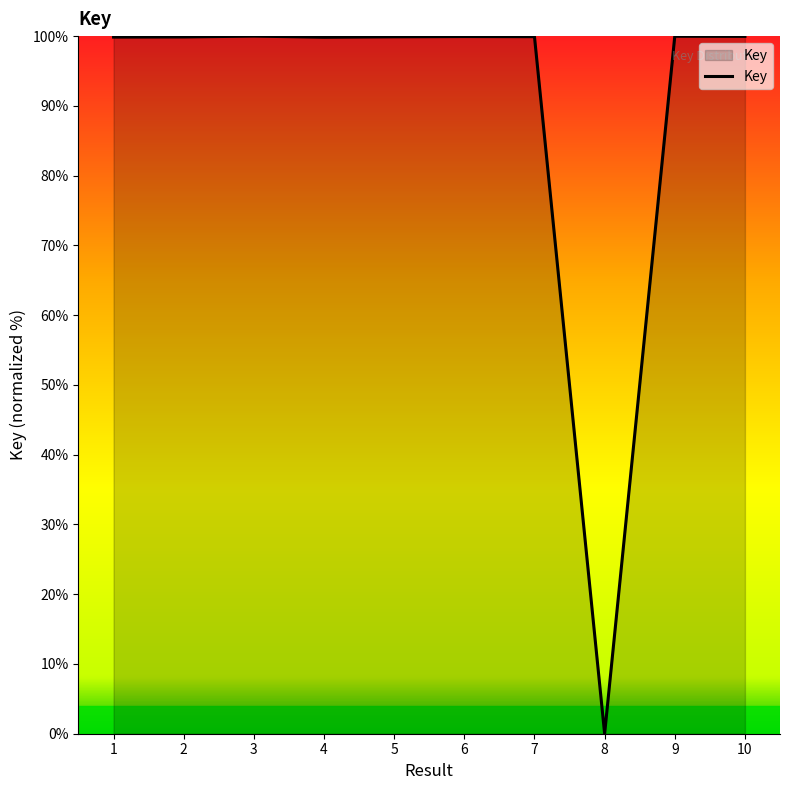

What is the difference between the maximum and minimum values?

100.0